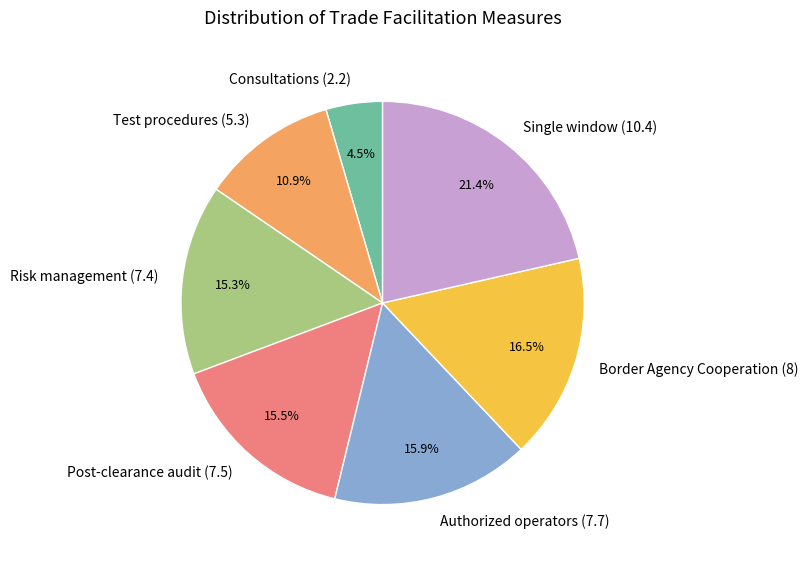

What is the ratio of the value at Risk management (7.4) to the value at Consultations (2.2)?

3.4